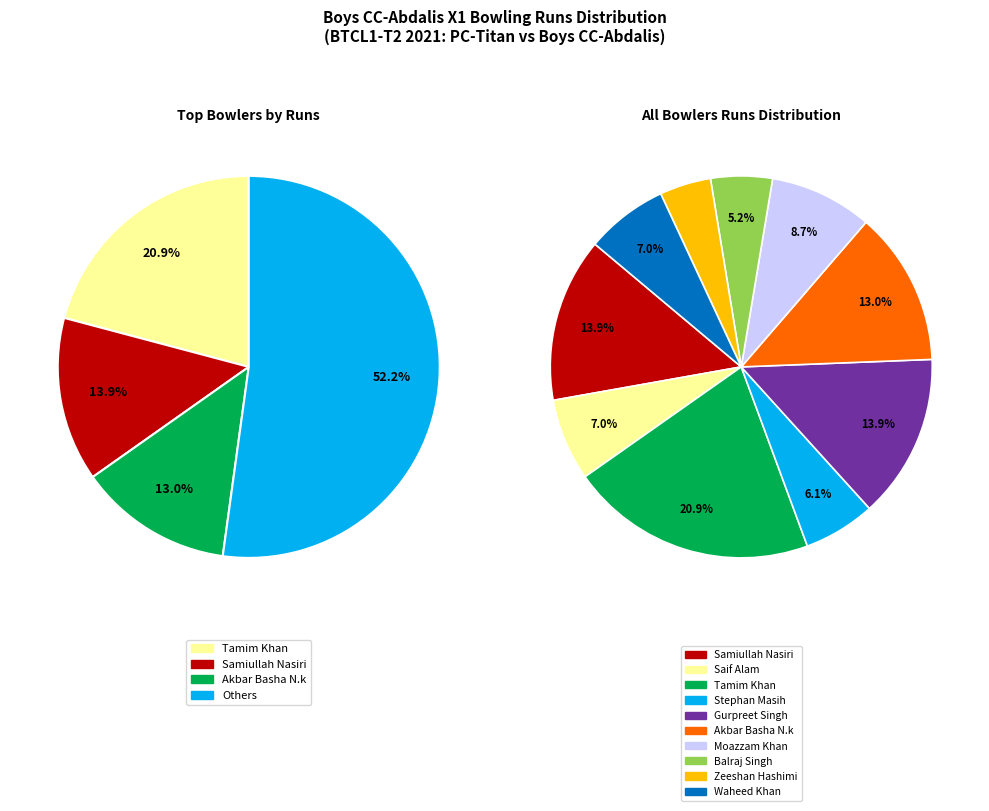

Which slice is the largest?

Tamim Khan